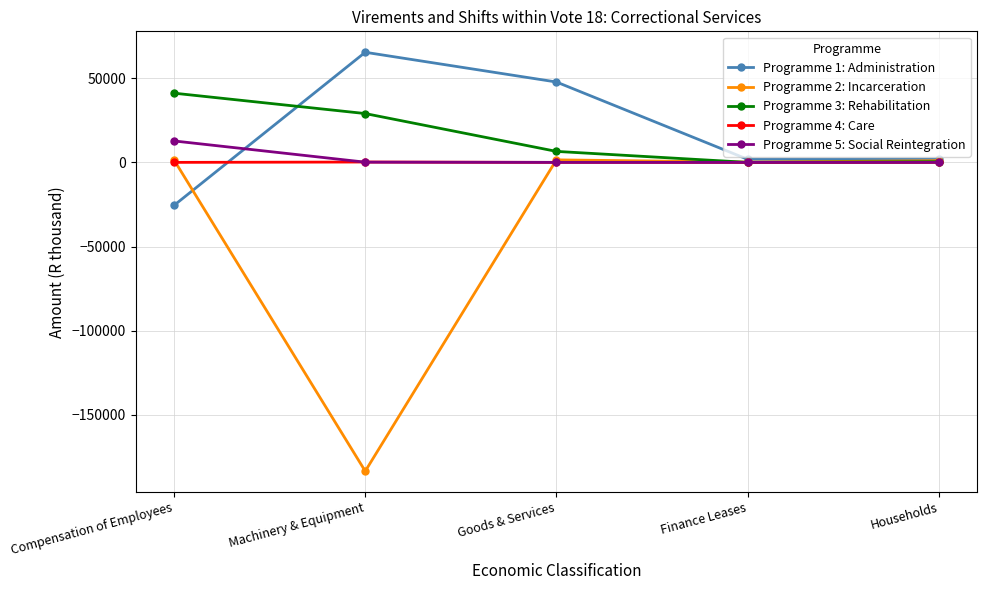

What is the value of the Programme 2: Incarceration point at the 5th from the left?

1000